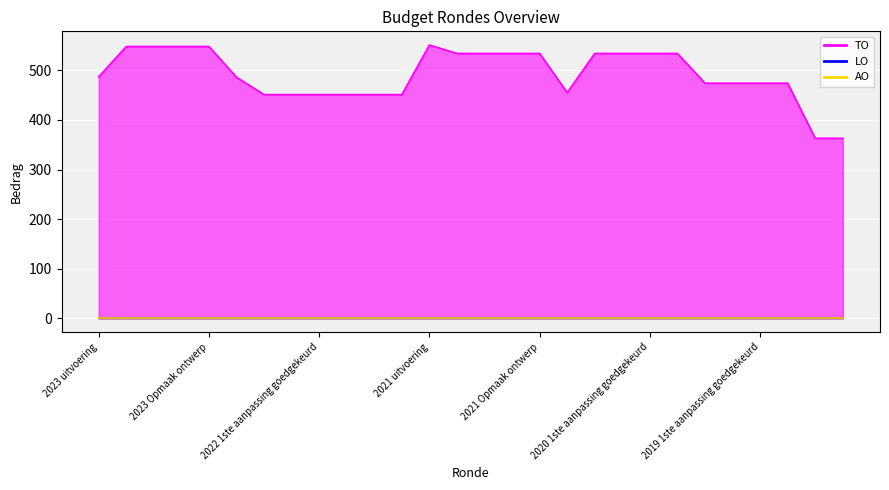

Is it true that AO equals 0 at 2021 uitvoering?

True